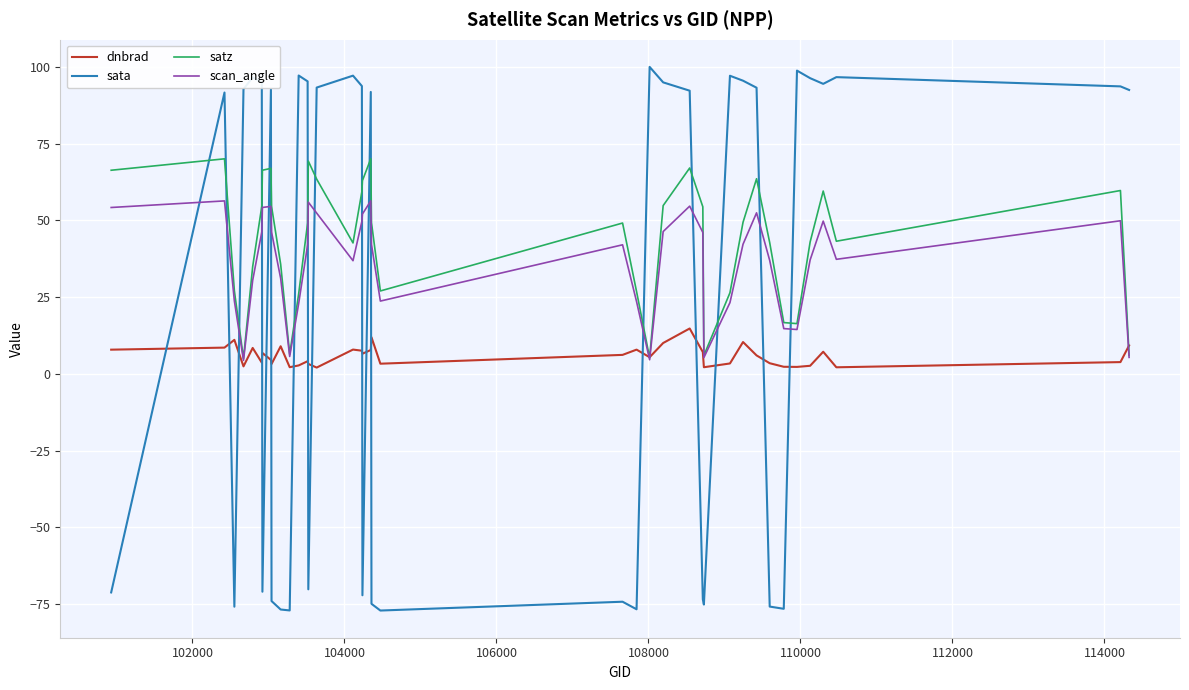

Which series ends up on top after the final intersection of sata and scan_angle?

sata